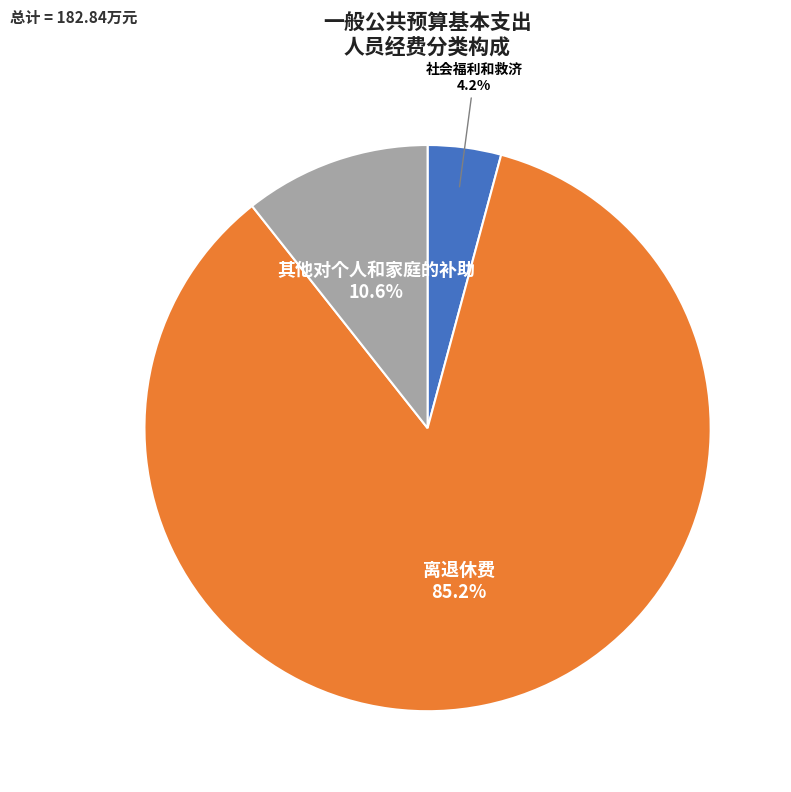

Is there a majority slice in this chart?

Yes